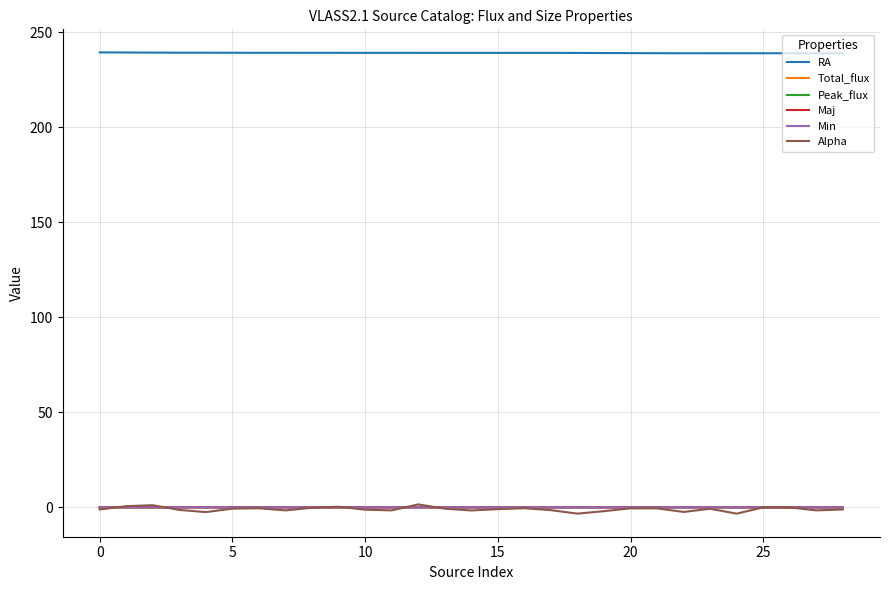

What is the minimum value for RA?

238.8